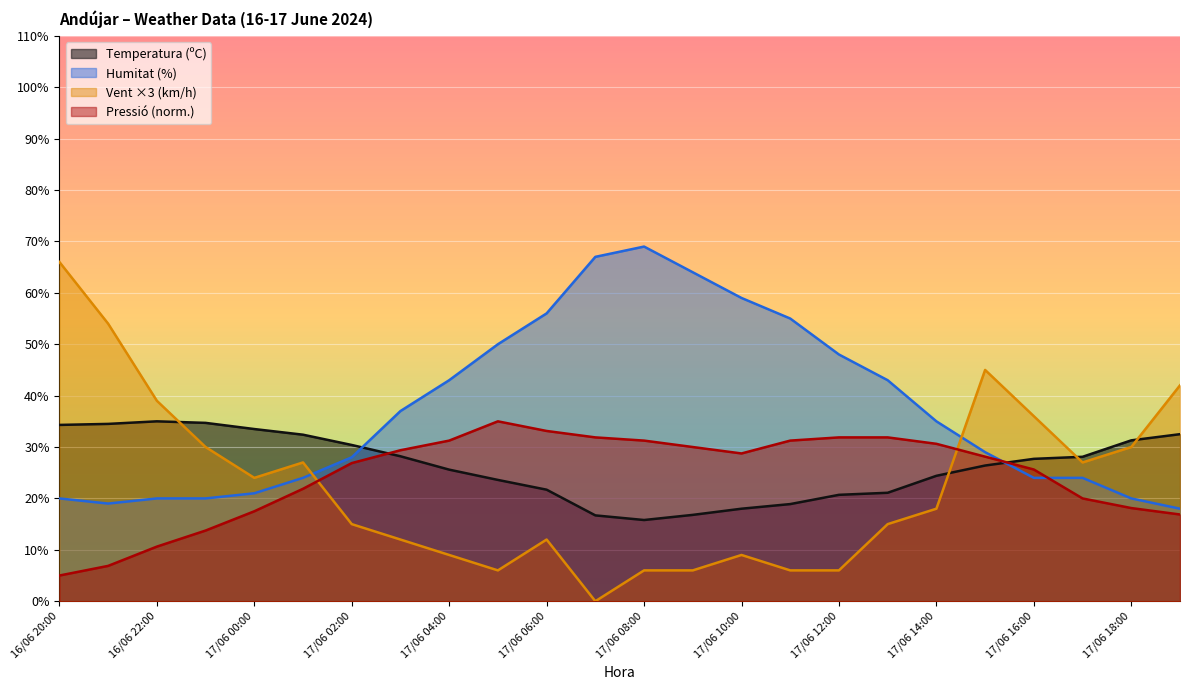

Which series has the largest total across all categories?

Humitat (%)